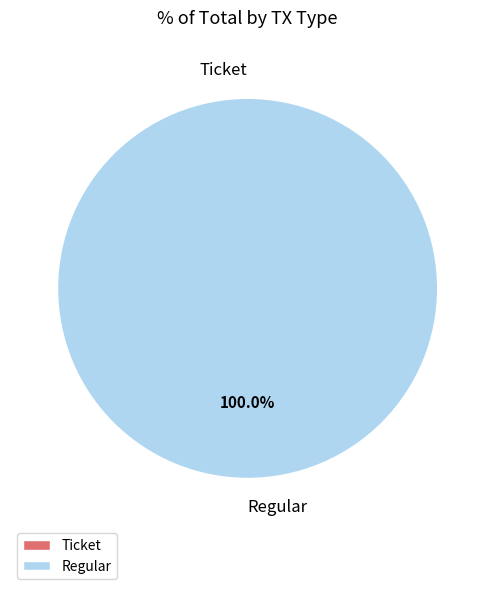

What is the change in value from Ticket to Regular?

+9